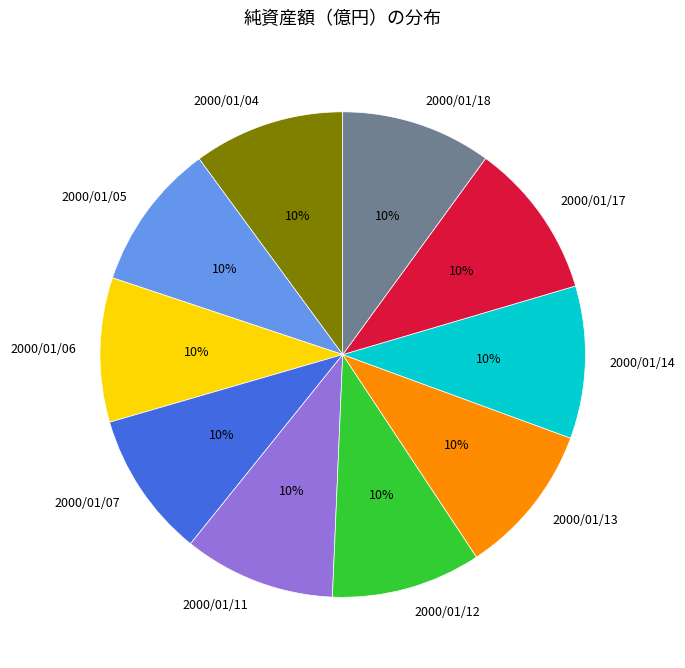

Is the sum of 2000/01/04 and 2000/01/14 greater than half?

No